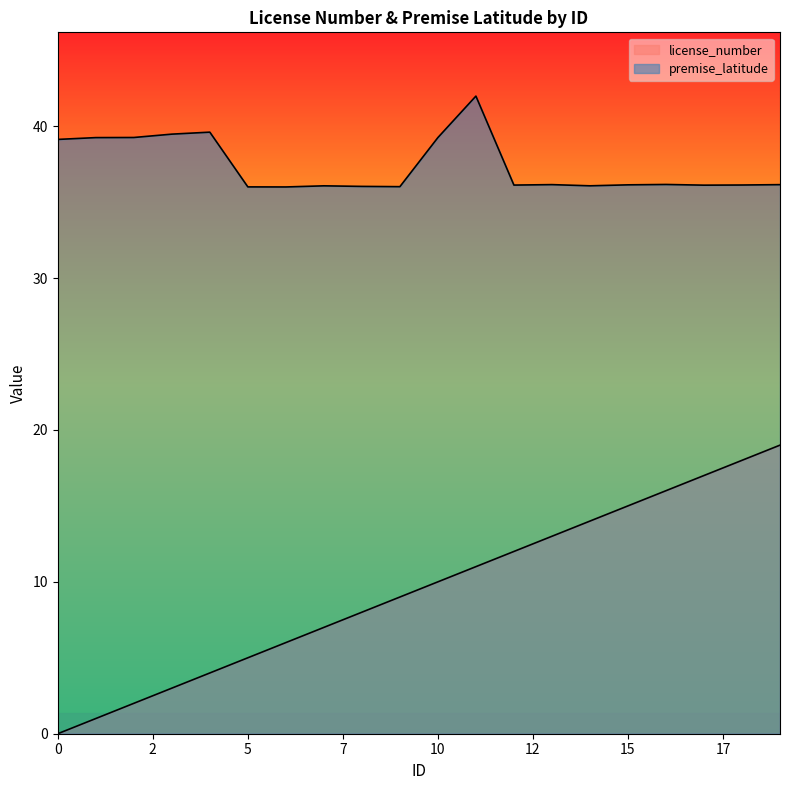

At which category is the sum across all series the highest?

19